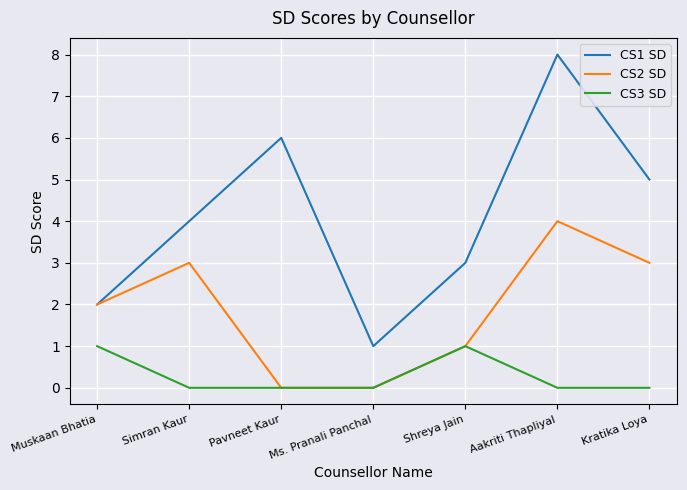

Count the number of data series in this chart.

3